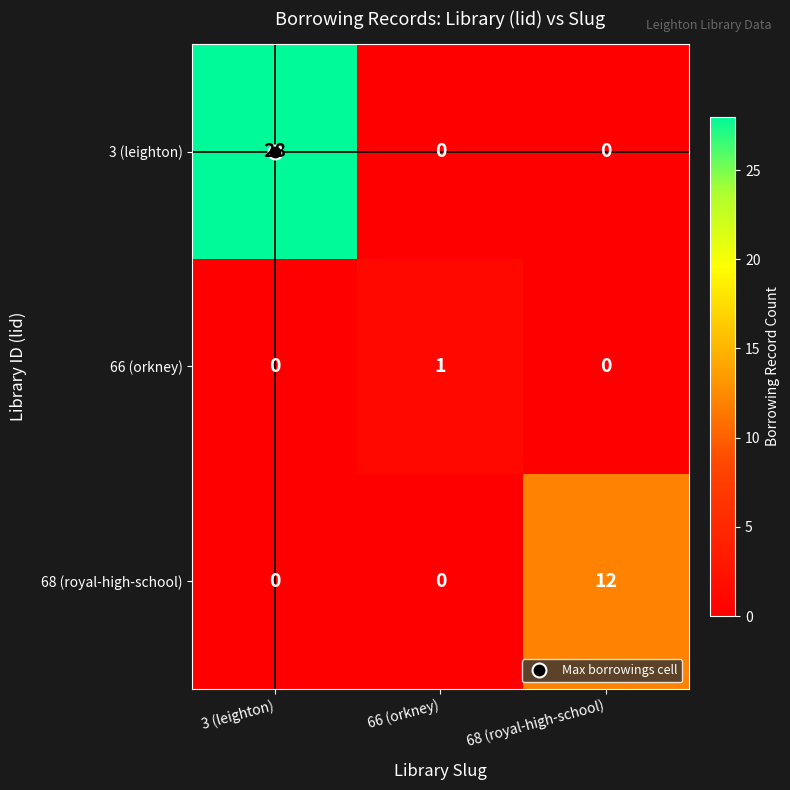

Which series has the largest total across all categories?

3 (leighton)